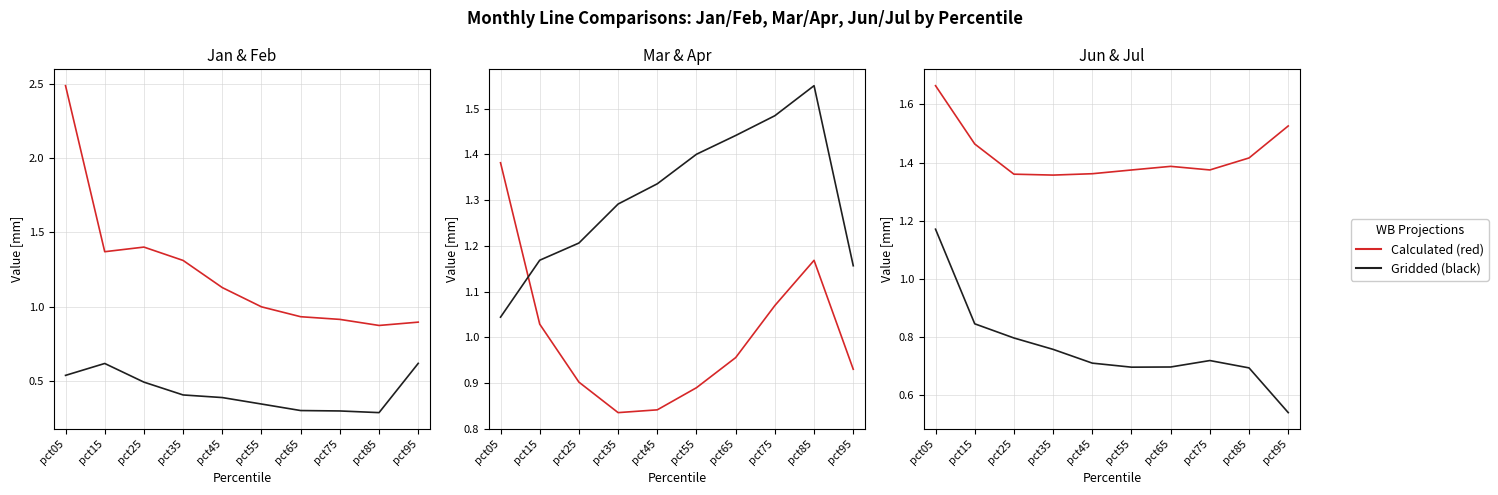

Where is the first local maximum for Jul?

pct75